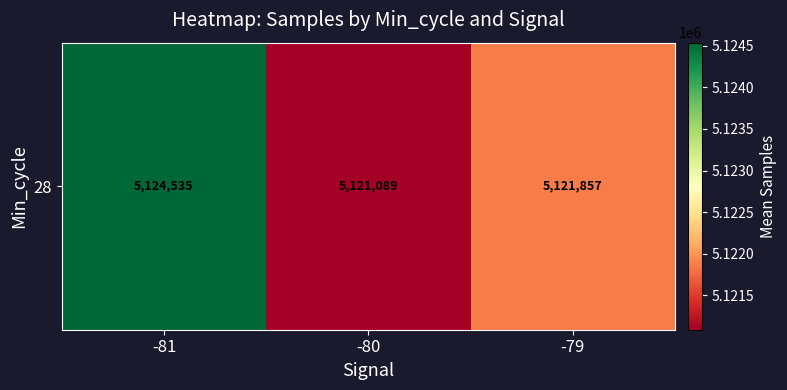

What is the sum of all values?

15367481.0